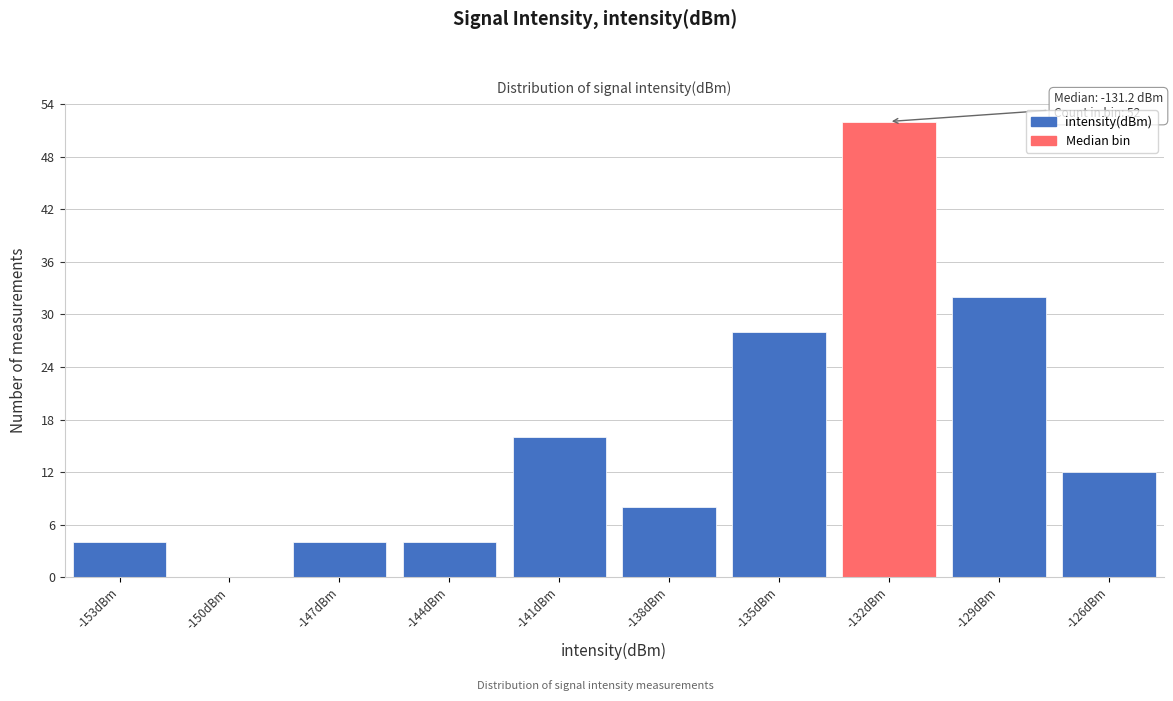

Reading right to left, extract all data points from this chart.

-126dBm=12	-129dBm=32	-132dBm=52	-135dBm=28	-138dBm=8	-141dBm=16	-144dBm=4	-147dBm=4	-150dBm=0	-153dBm=4